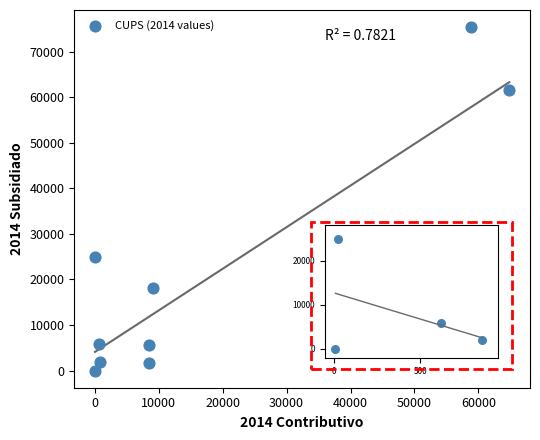

What is the average Y value?

21662